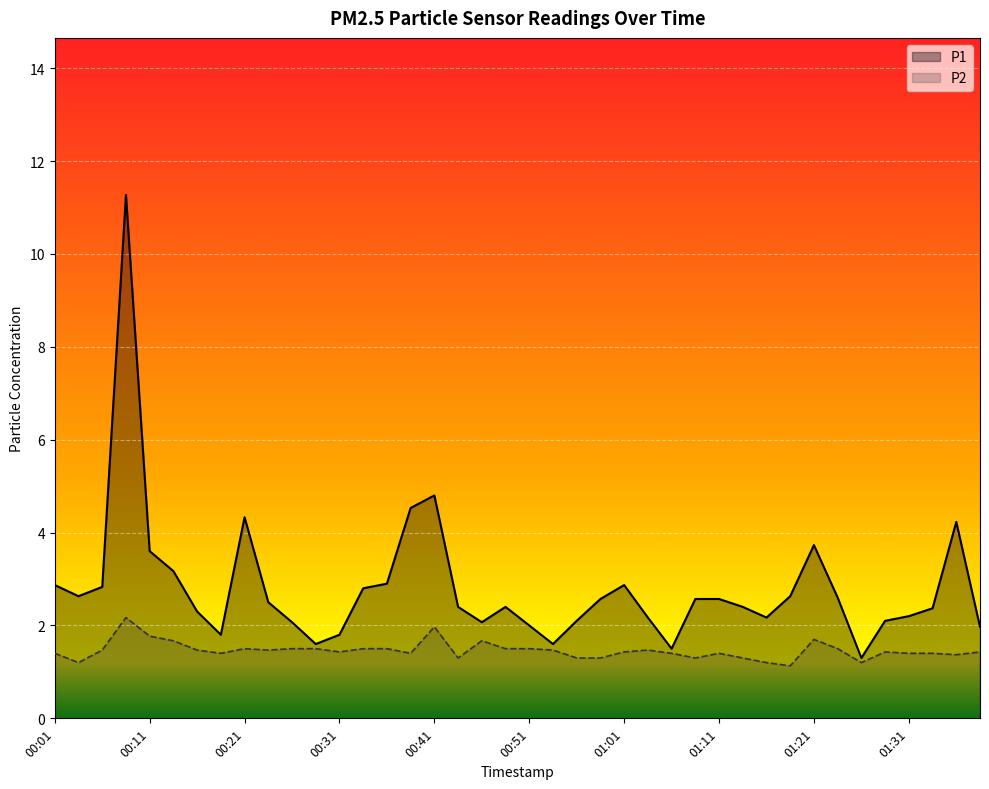

What is the minimum value shown in the chart?

1.1